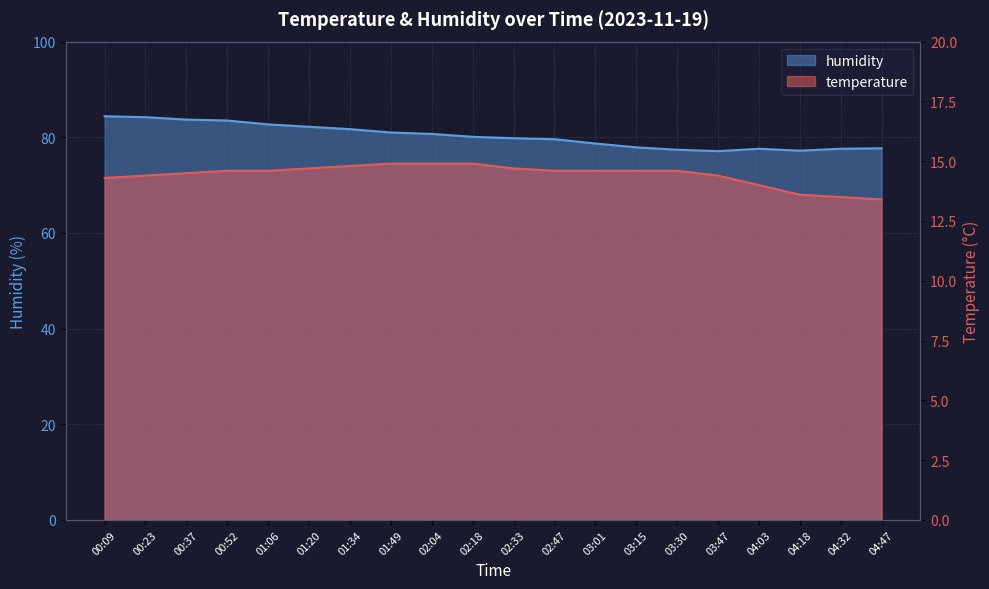

What is the lowest value of the humidity series?

77.1